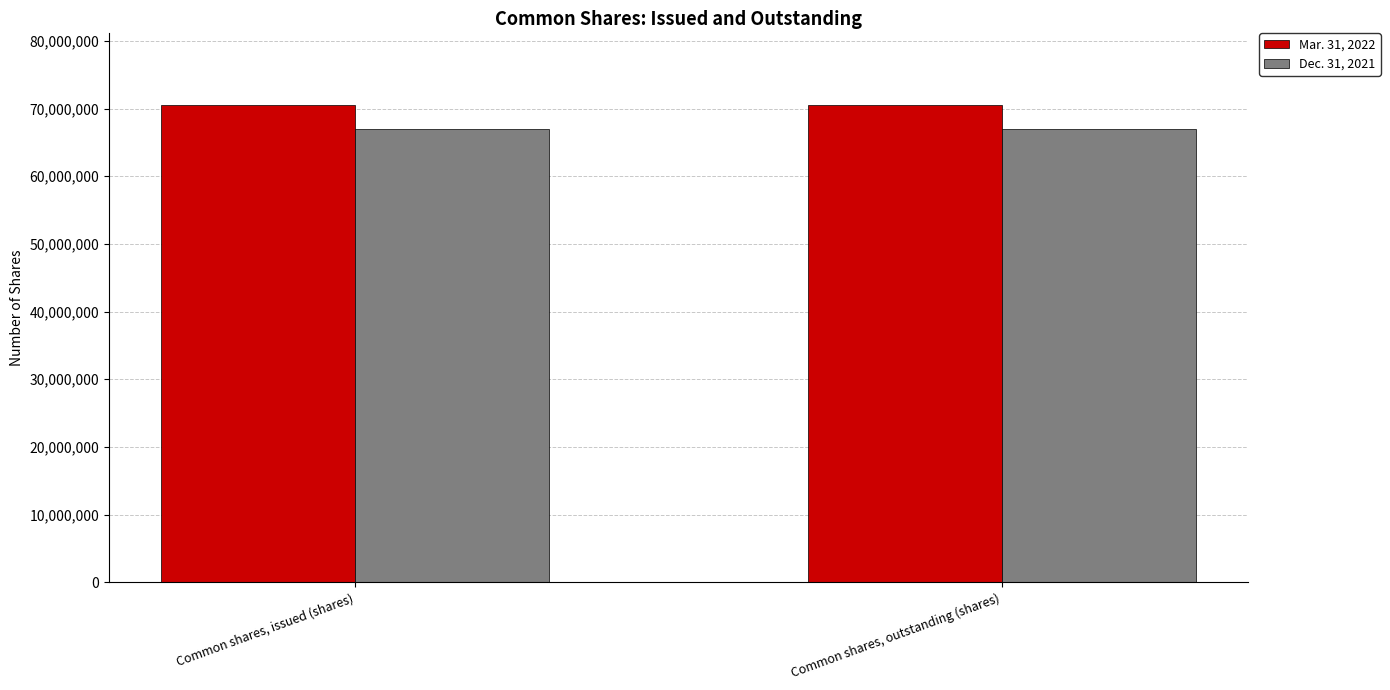

What is the spread (max minus min) of values at Common shares, outstanding (shares)?

3607271